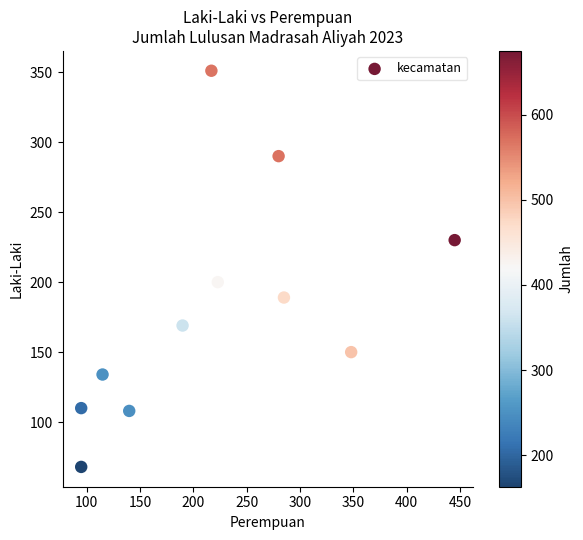

What is the average Y value?

182